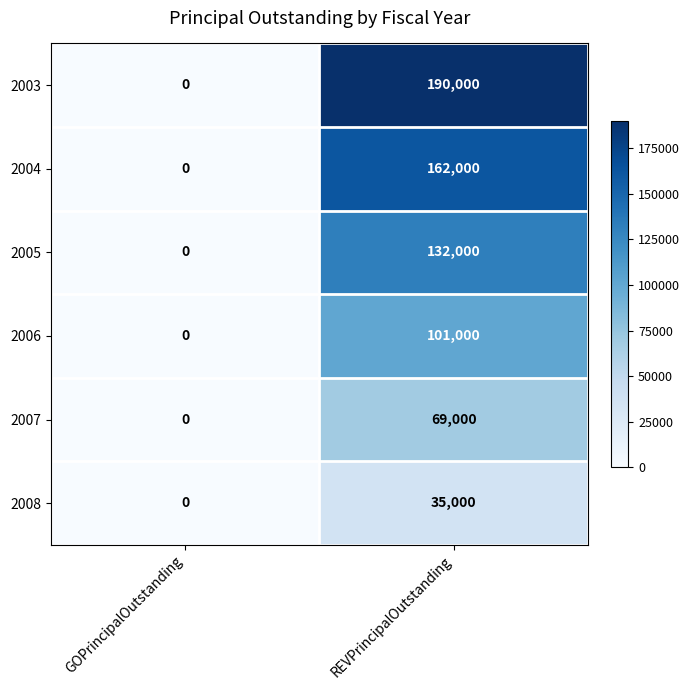

Which category has the highest value in the 2008 series?

REVPrincipalOutstanding